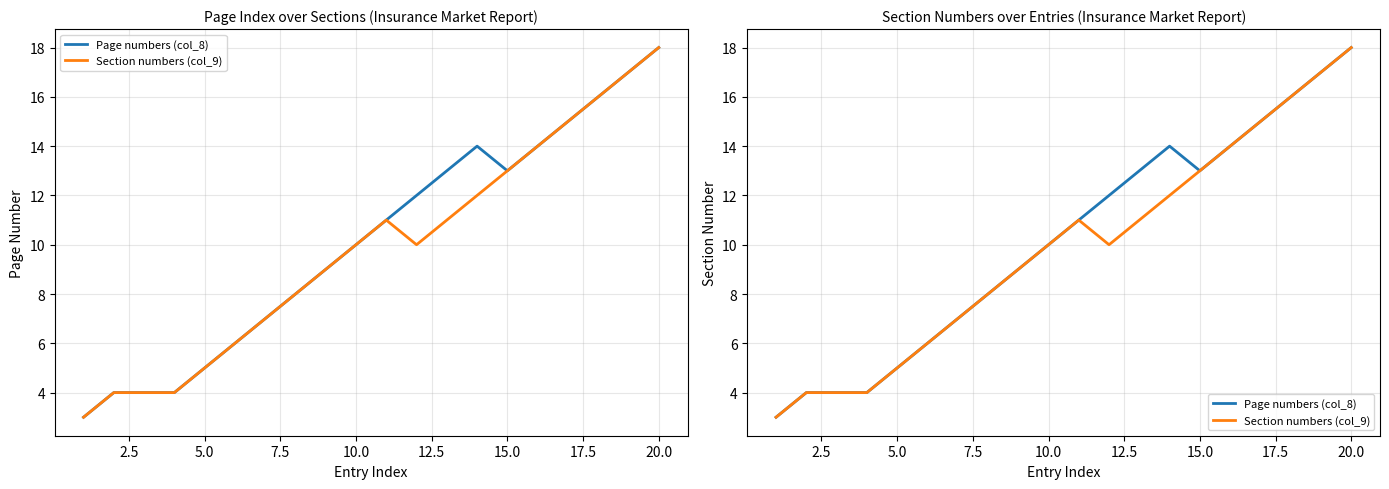

Reading left to right, extract all data points from this chart.

Page numbers (col_8): 3	4	4	4	5	6	7	8	9	10	11	12	13	14	13	14	15	16	17	18
Section numbers (col_9): 3	4	4	4	5	6	7	8	9	10	11	10	11	12	13	14	15	16	17	18